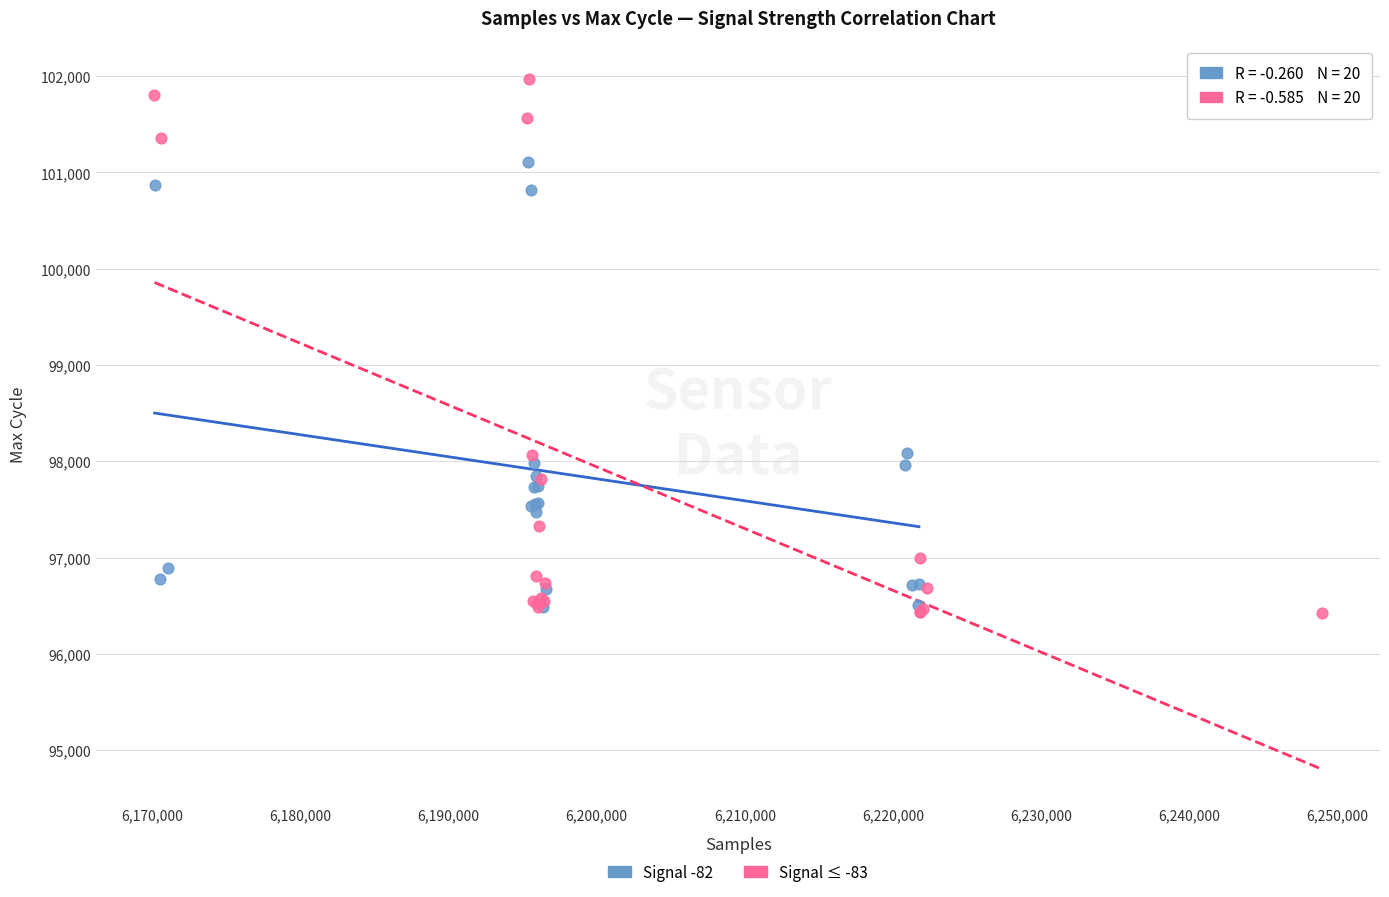

Which series has the widest spread of Y values?

Signal ≤ -83